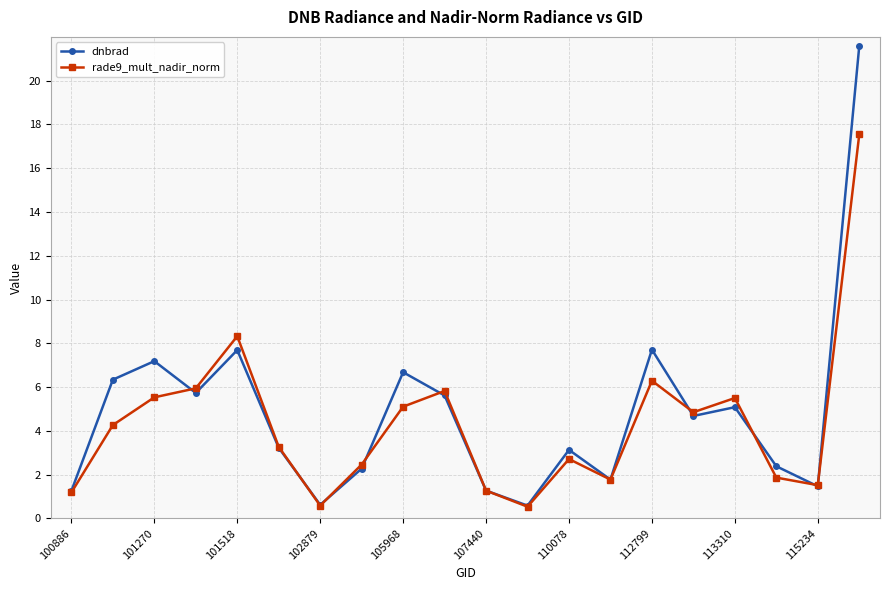

Which series has the largest total across all categories?

dnbrad